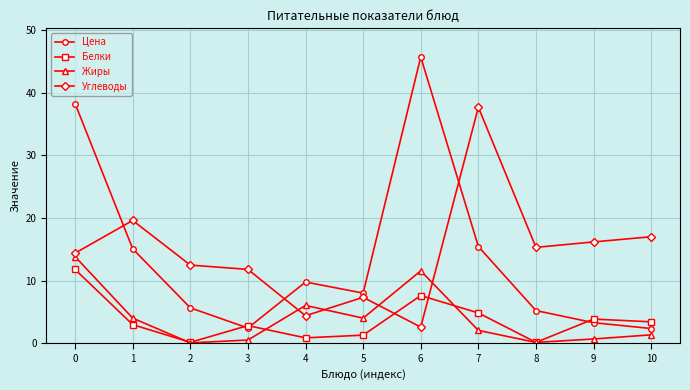

What is the sum of all Жиры values?

44.0